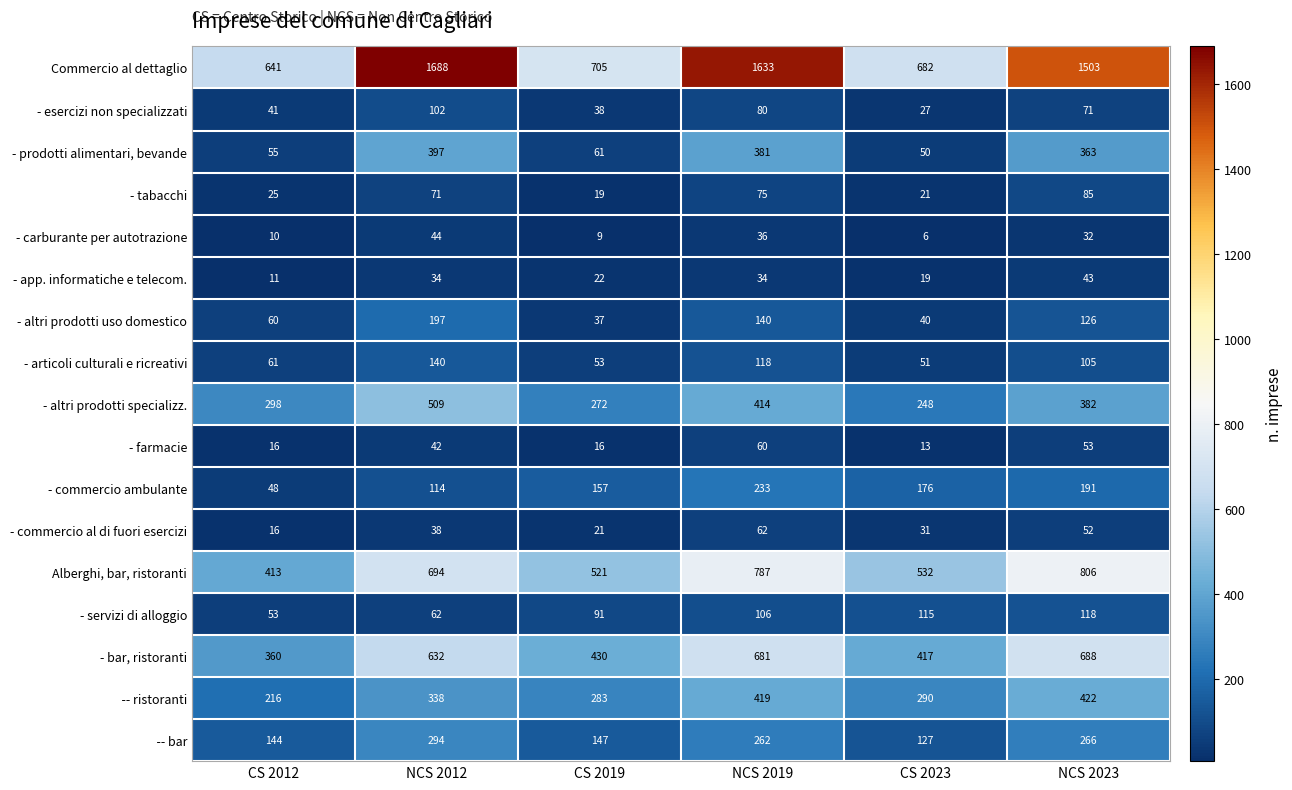

What is the total value across all series at CS 2023?

2845